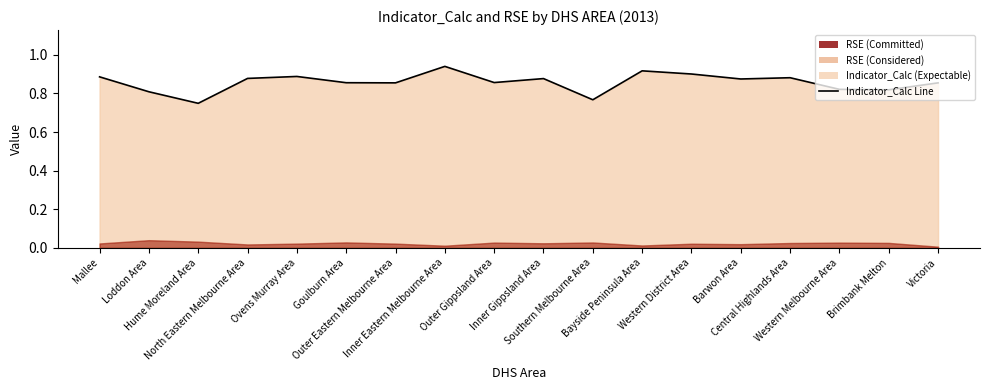

What is the difference between the second highest and minimum values?

0.2